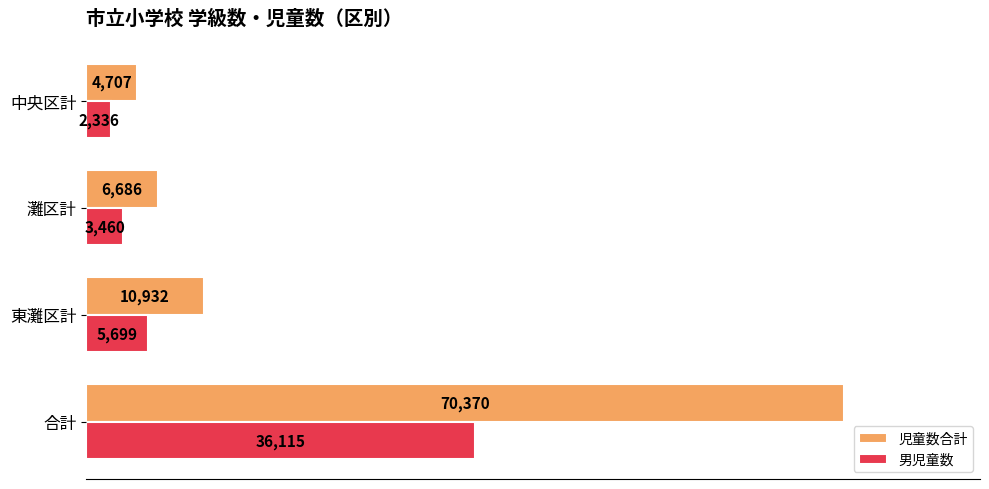

Which series changed the most between 合計 and 灘区計?

児童数合計